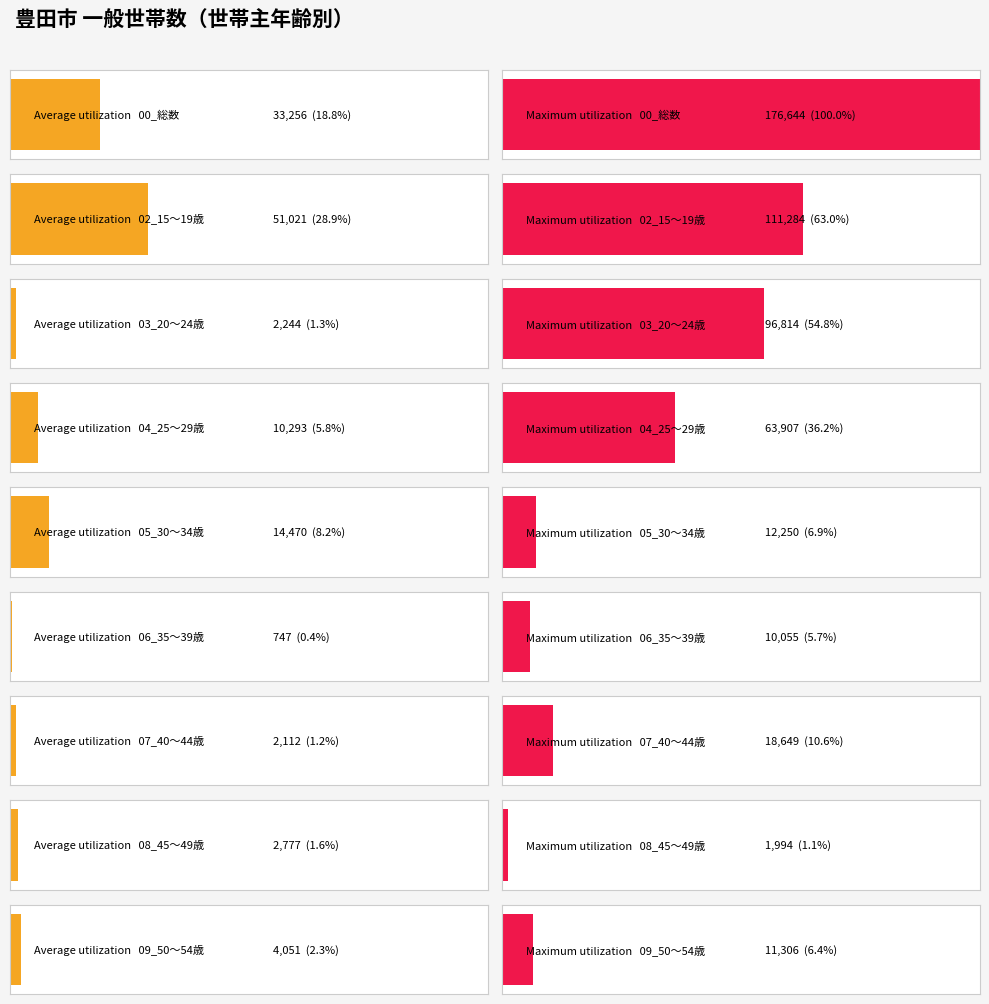

What is the average value of the Maximum utilization series?

55878